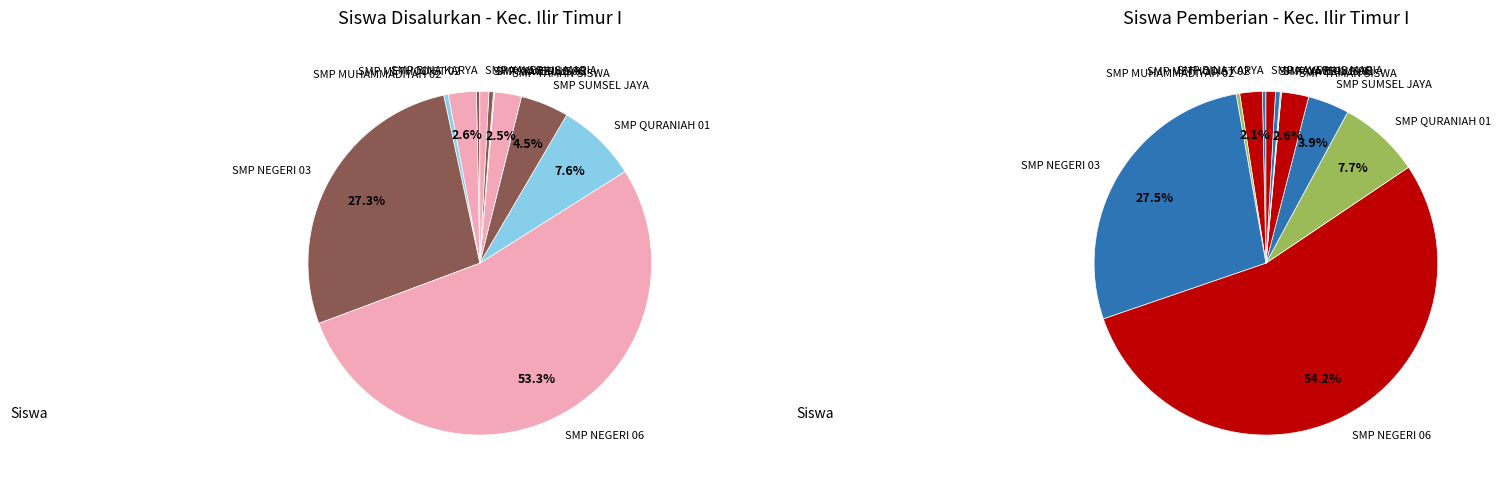

Rank the series by their maximum value, from highest to lowest.

values_disalurkan, values_pemberian